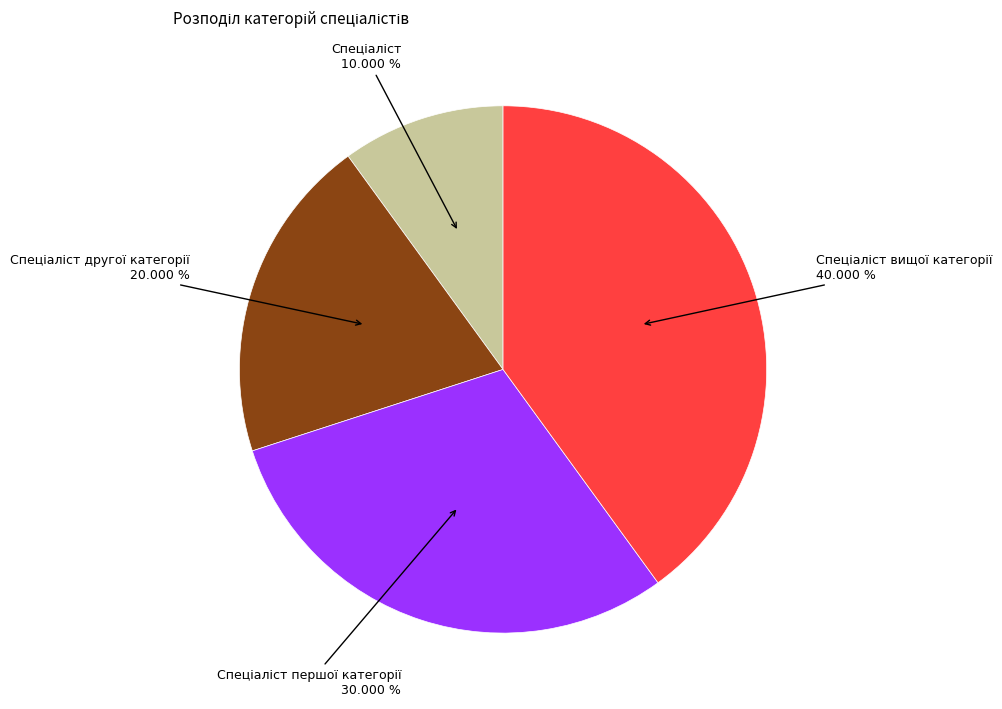

Is there a majority slice in this chart?

No